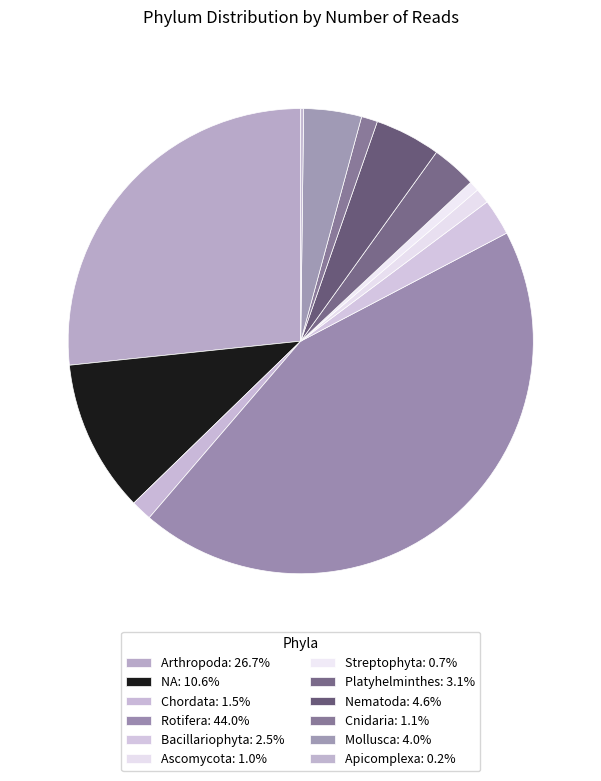

Which has a higher value, Rotifera or Platyhelminthes?

Rotifera